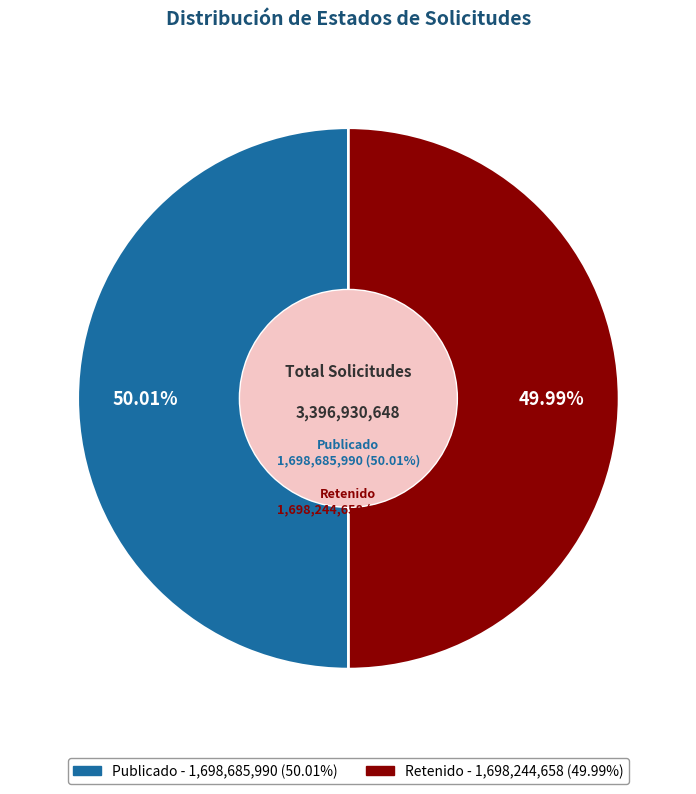

Rank the categories by value from lowest to highest.

RET, PUB